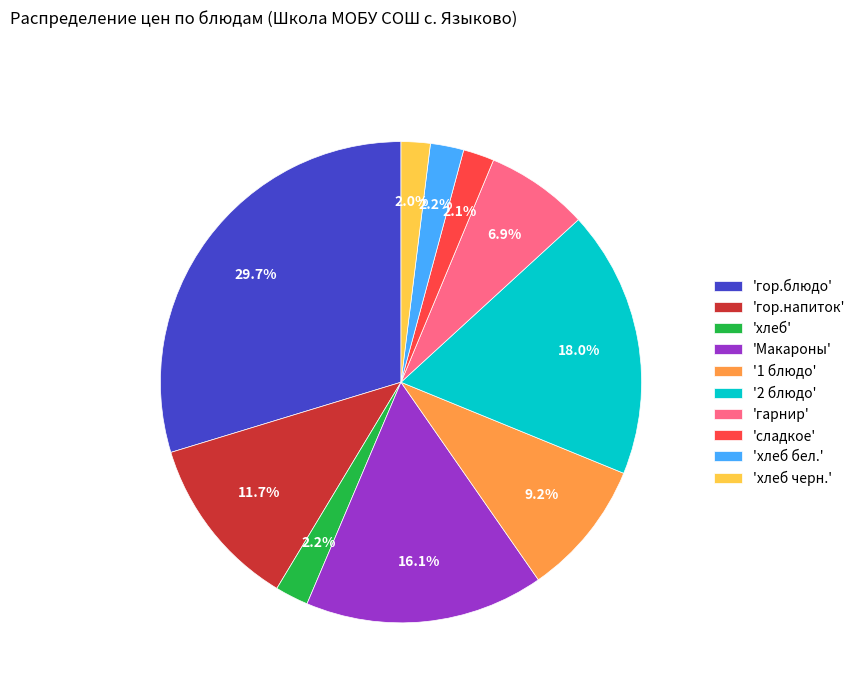

Is '2 блюдо' the majority of the pie?

No